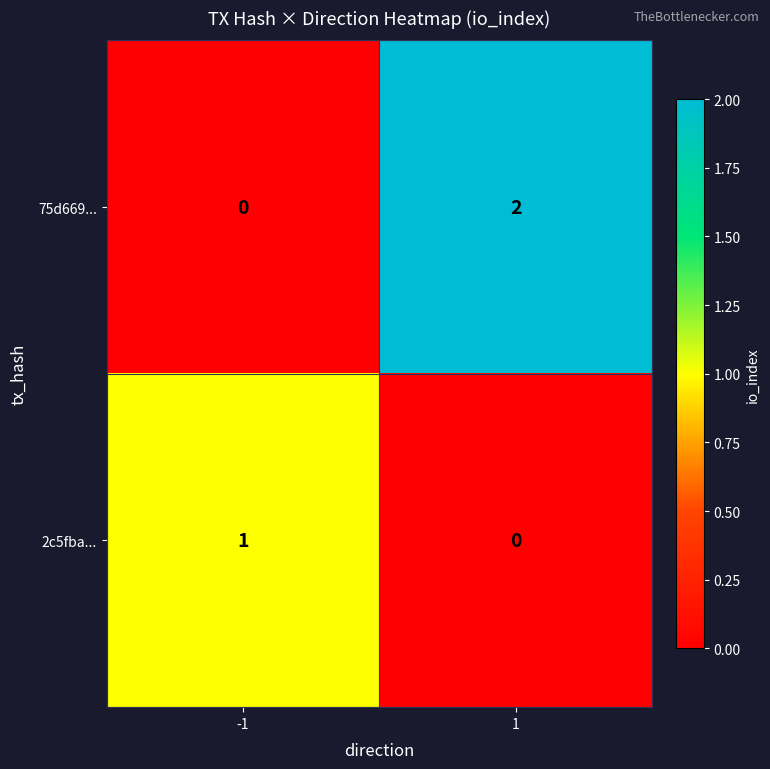

At how many categories does at least one series exceed 0?

2